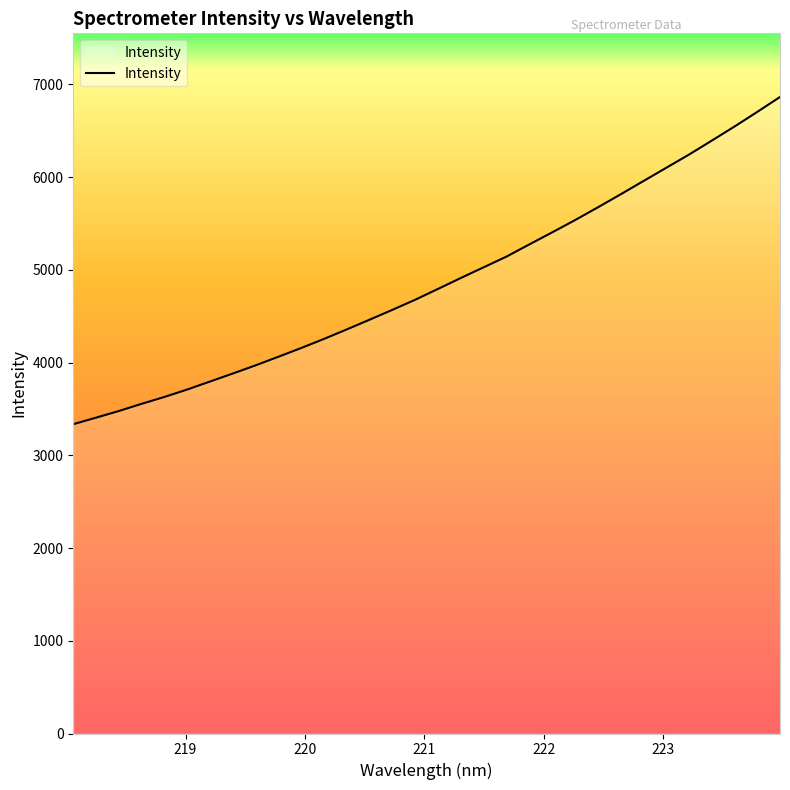

What is the smallest value displayed?

3335.4